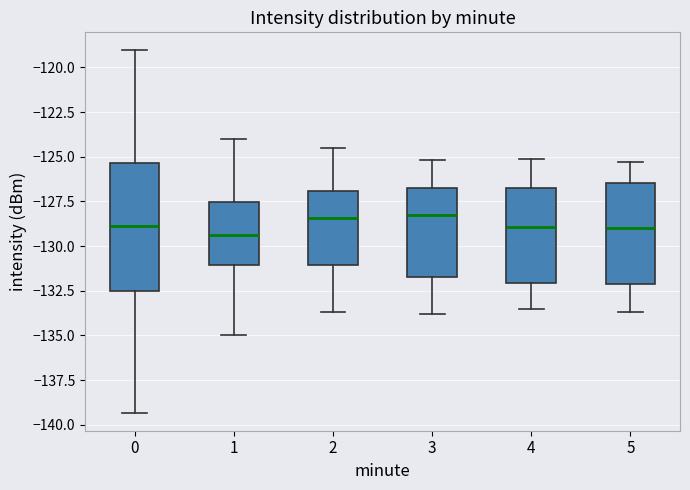

Comparing the boxes themselves (not the whiskers), which one is the tallest?

0